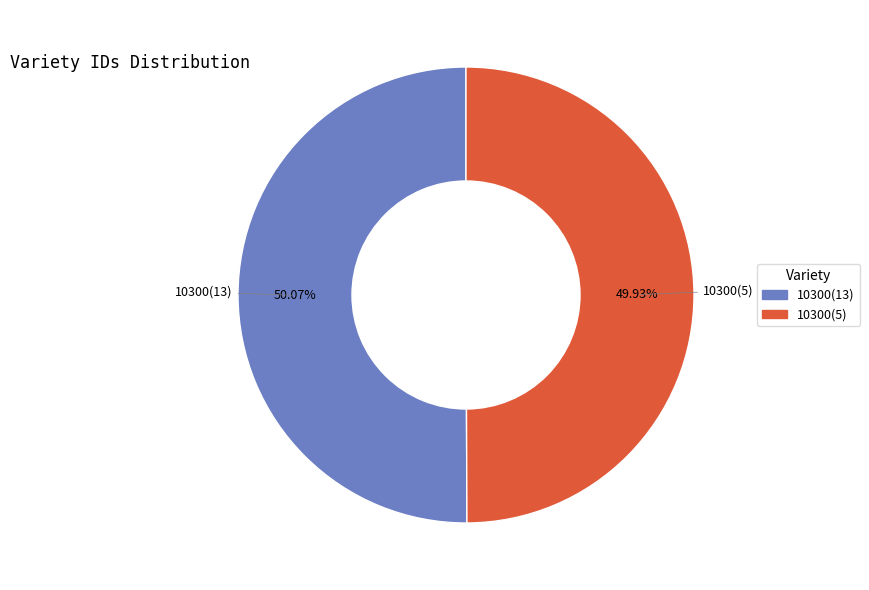

Does any single category account for the majority?

Yes